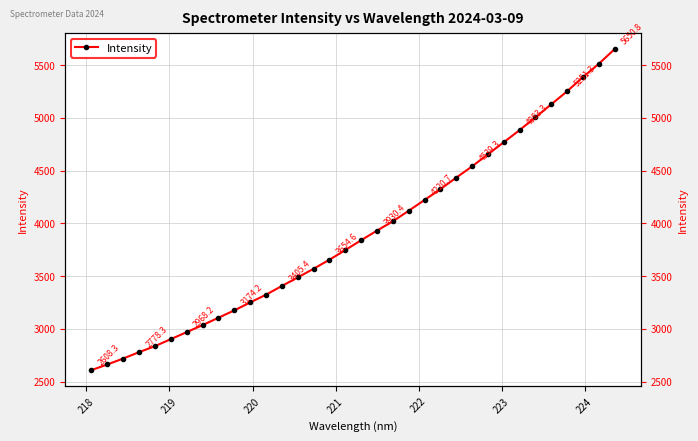

Reading left to right, what are all the values shown in this chart?

2608.3	2661.6	2718.0	2778.3	2835.2	2901.7	2968.2	3034.6	3104.6	3174.2	3249.2	3323.0	3405.4	3486.6	3568.8	3654.6	3745.8	3839.4	3930.4	4018.7	4118.8	4220.7	4323.6	4432.4	4539.3	4654.2	4767.9	4883.3	5004.8	5127.5	5251.3	5385.7	5511.3	5650.8